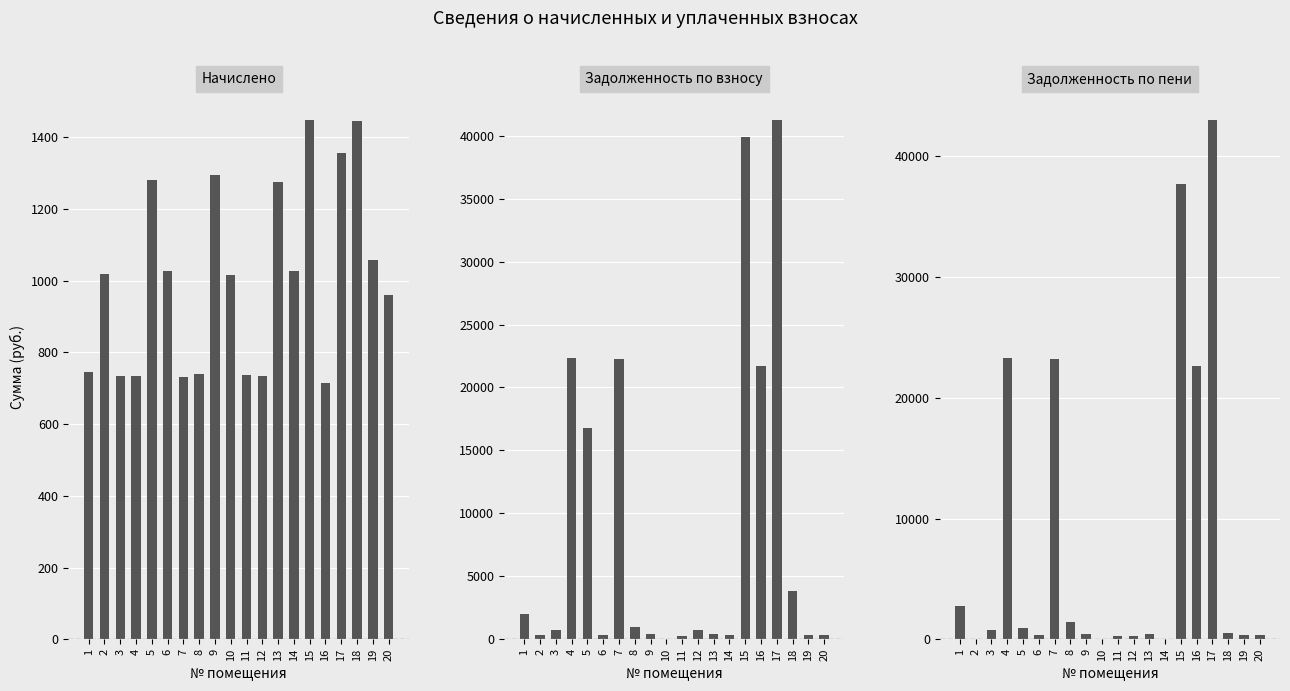

What is the maximum value for задолженность (пени)?

43000.1